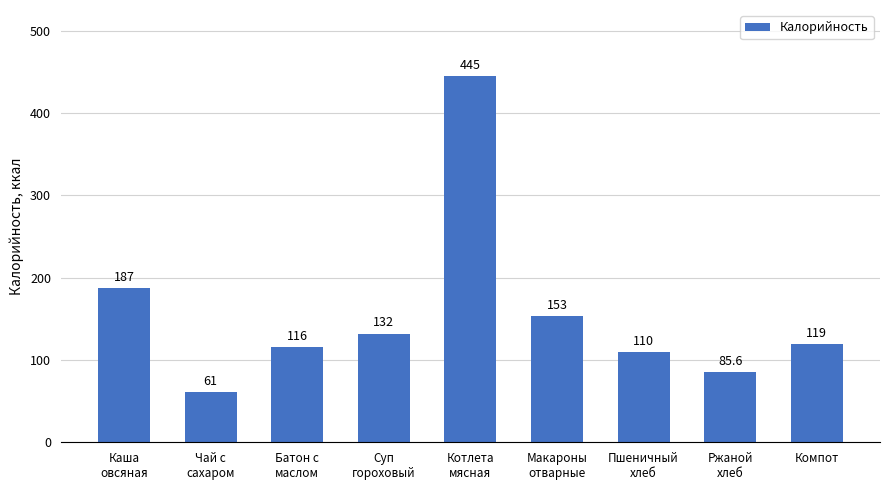

Does the chart contain stacked bars?

No